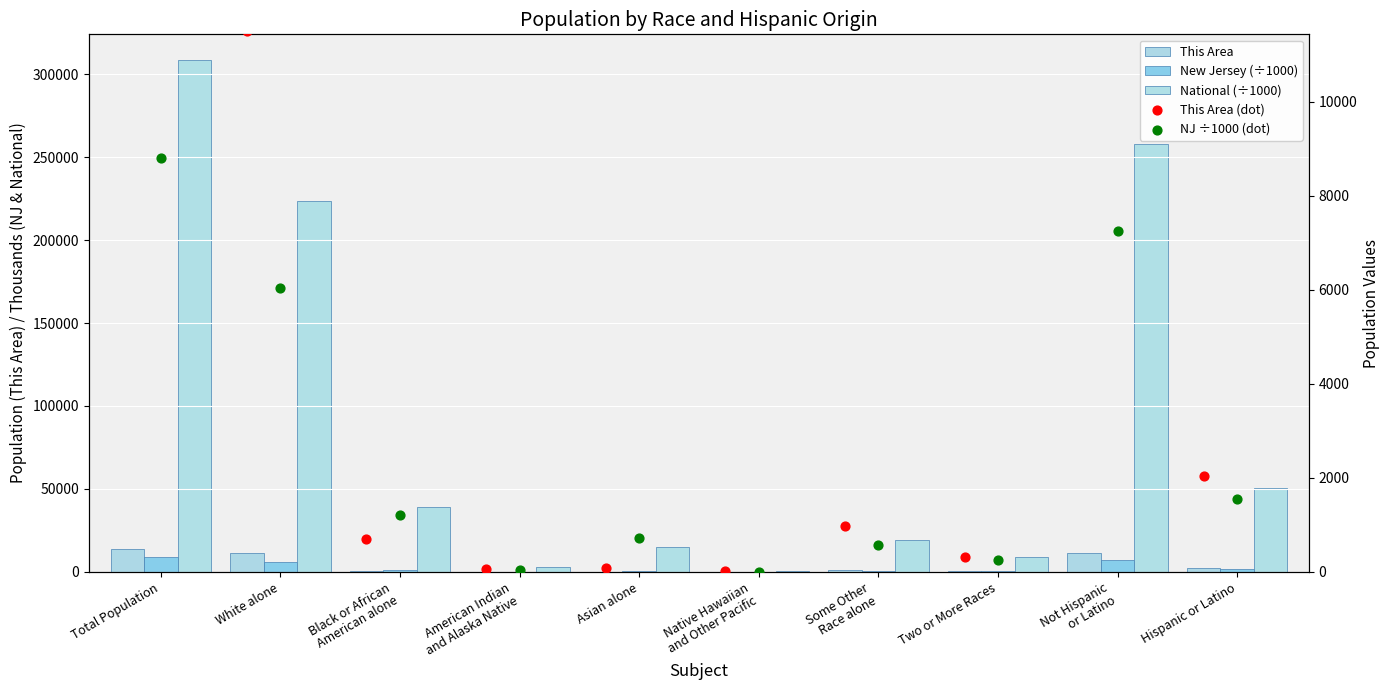

Which series has the widest spread of Y values?

National (÷1000)